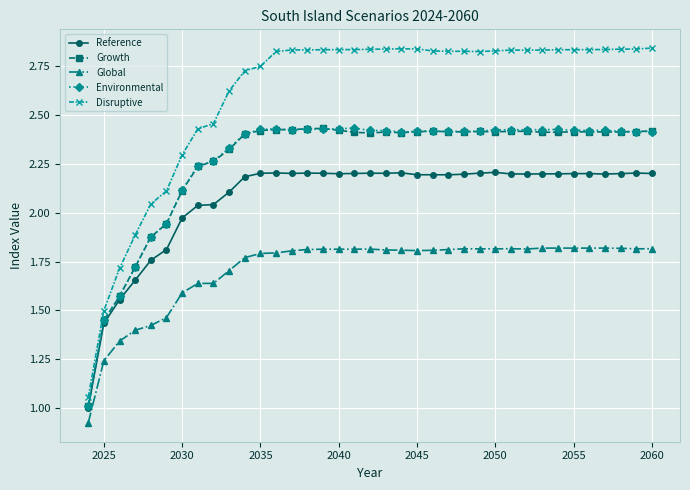

Which series has the largest range (max minus min)?

Disruptive